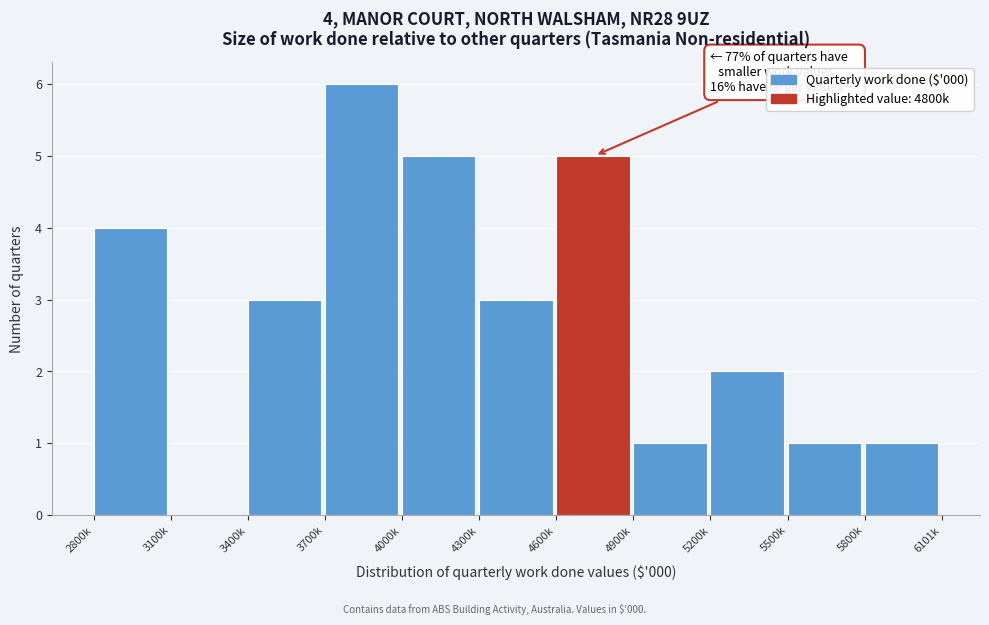

Reading left to right, transcribe all the data shown in this chart.

2800k=4	3100k=0	3400k=3	3700k=6	4000k=5	4300k=3	4600k=5	4900k=1	5200k=2	5500k=1	5800k=1